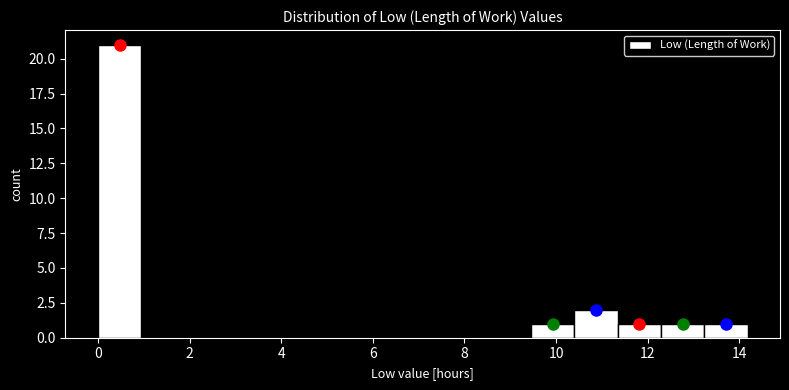

How tall is the bar that spans 13.2 to 14.2 on the x-axis? Neither the bar edges nor the heights are printed on the chart, so give them approximately, as read against the axes.

1